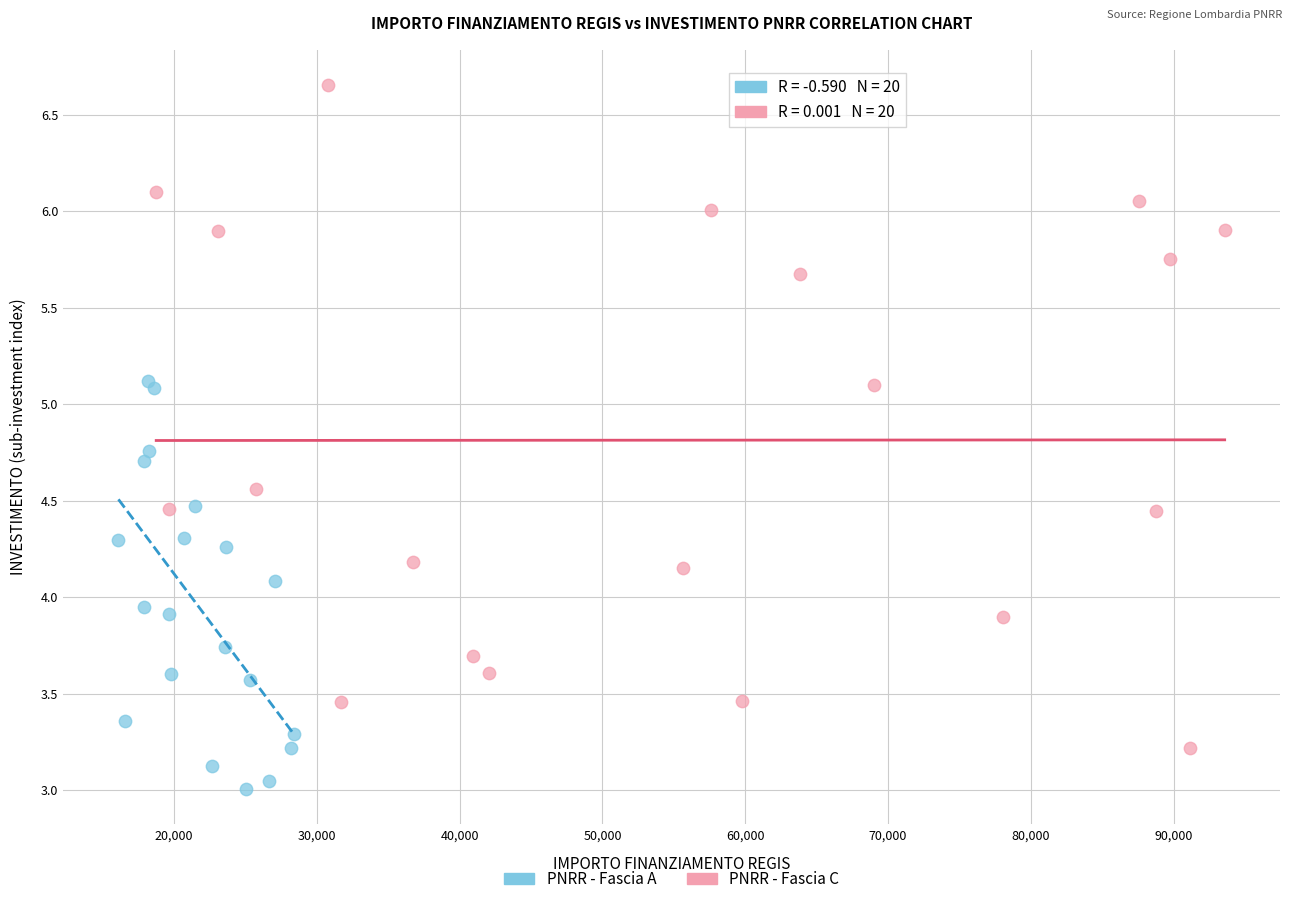

Which series has the widest spread of Y values?

PNRR - Fascia C